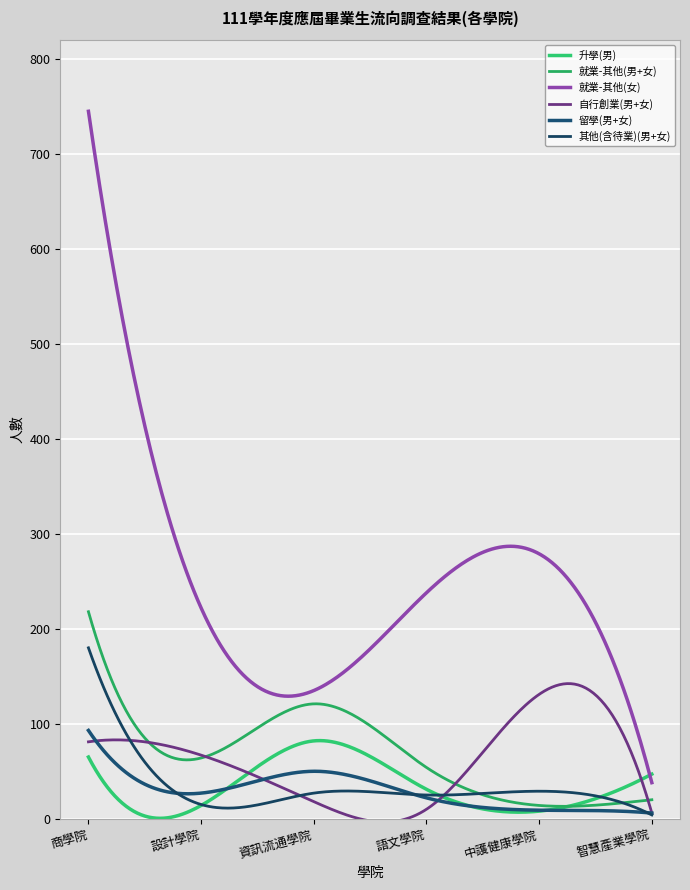

Does the chart display data point markers on the line(s)?

No